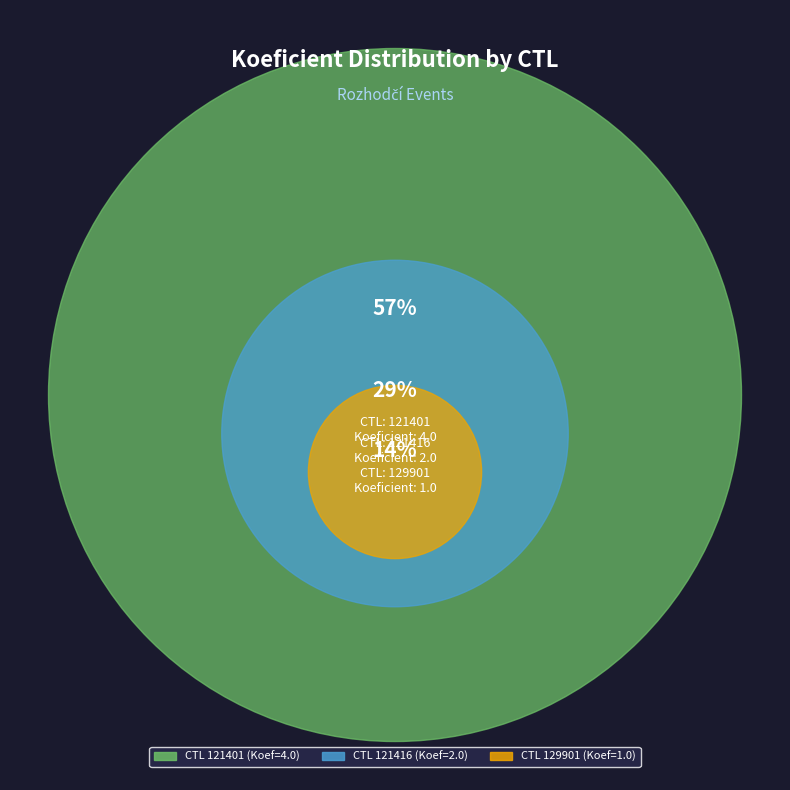

How many slices are in this pie chart?

3